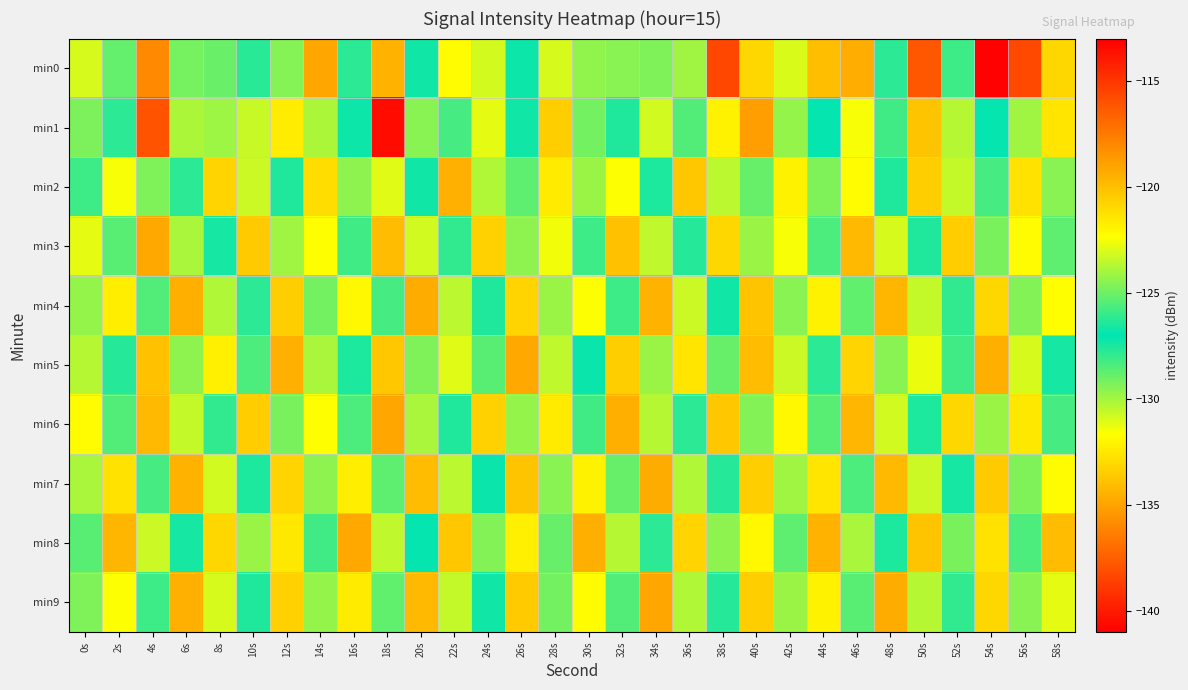

What is the maximum value shown in the chart?

-113.1